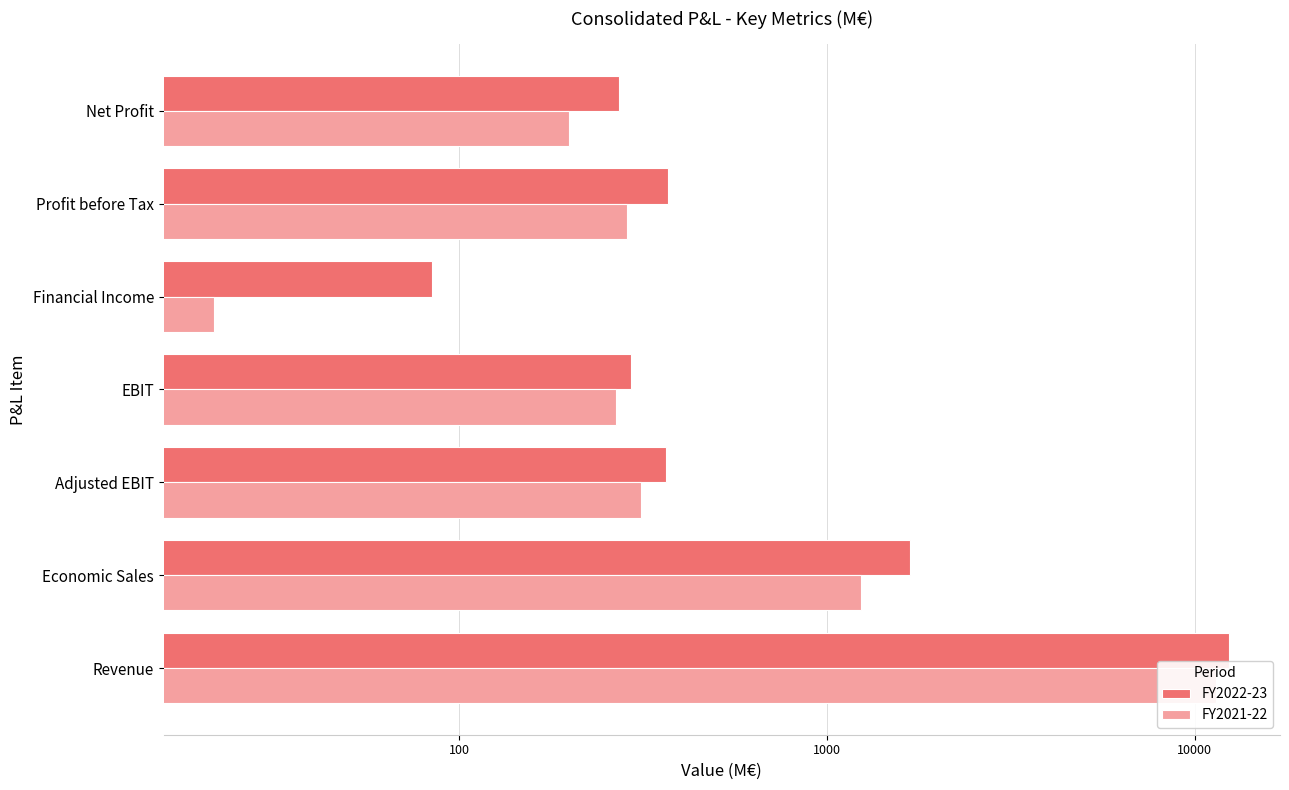

How many groups of bars are there?

7